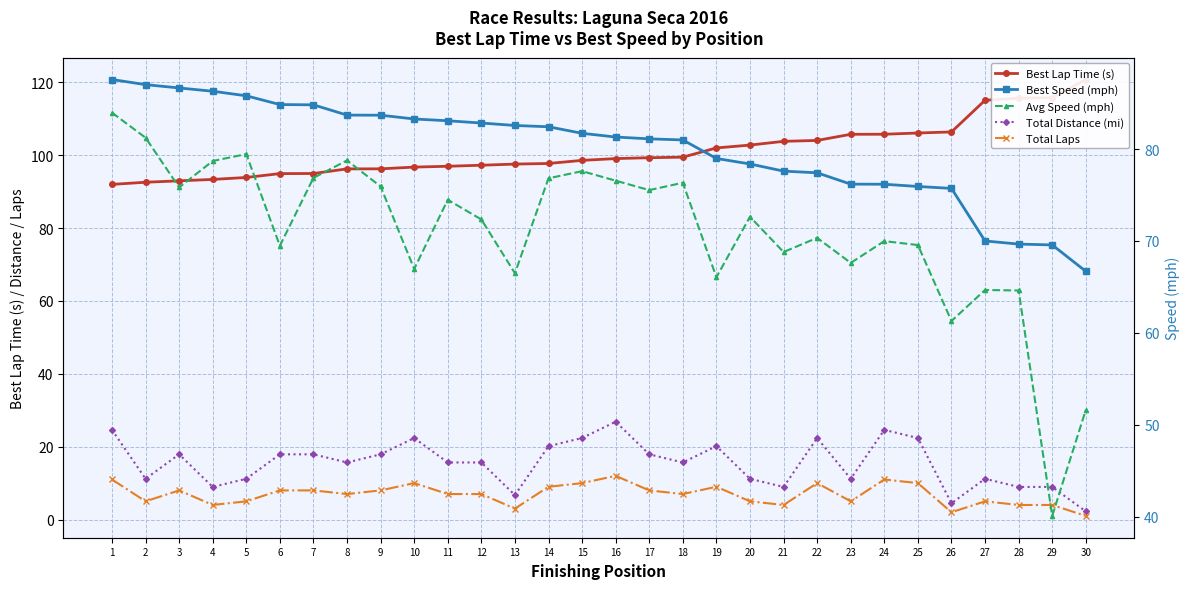

Between 6 and 8, which is larger?

8